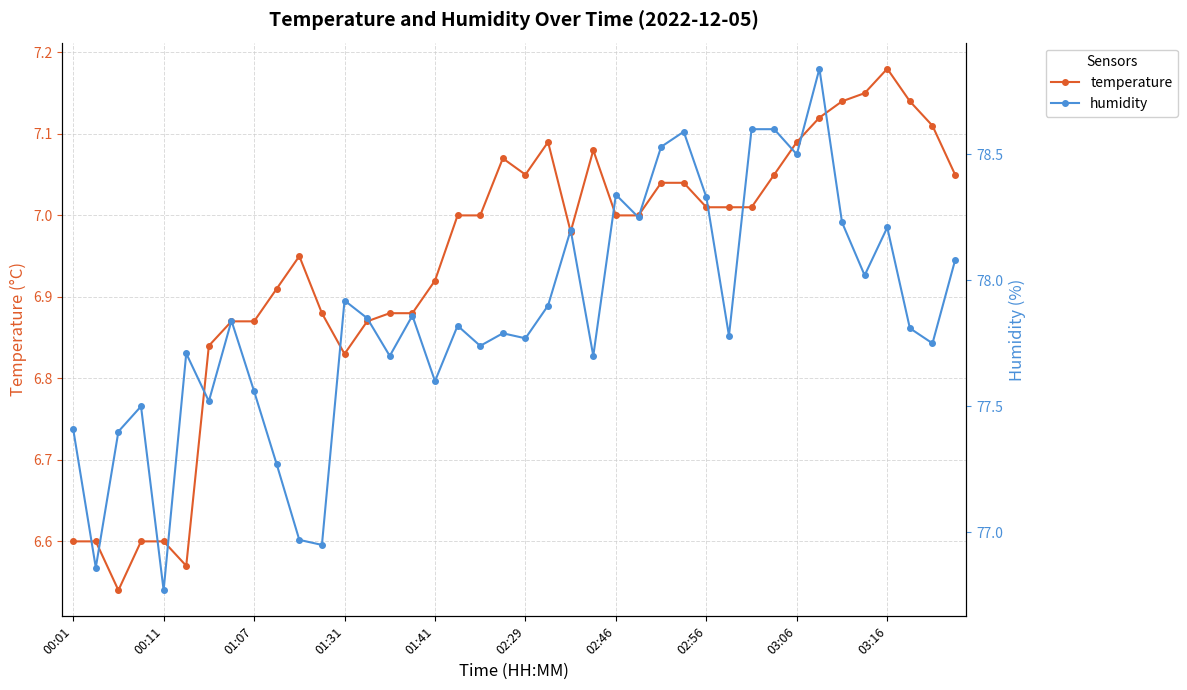

Is the value of temperature at 02:46 greater than the value of humidity at 14?

No